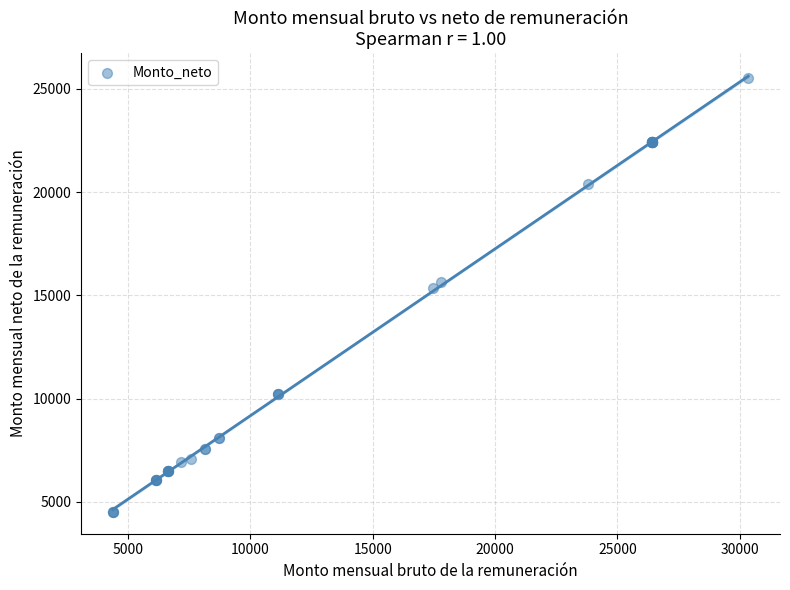

What Y value in the scatter plot is closest to 15008?

15369.8